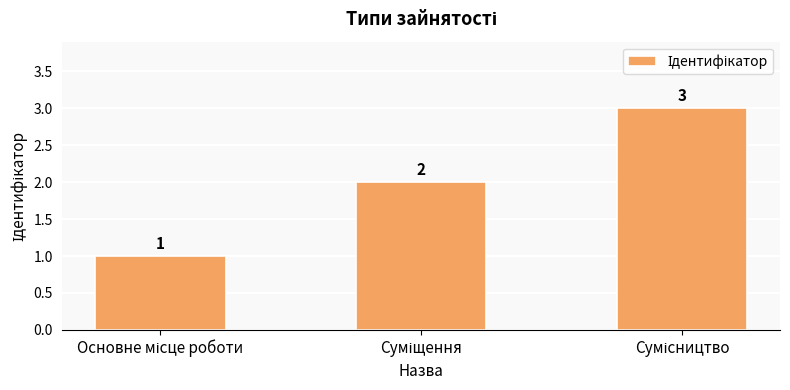

What is the sum of all values?

6